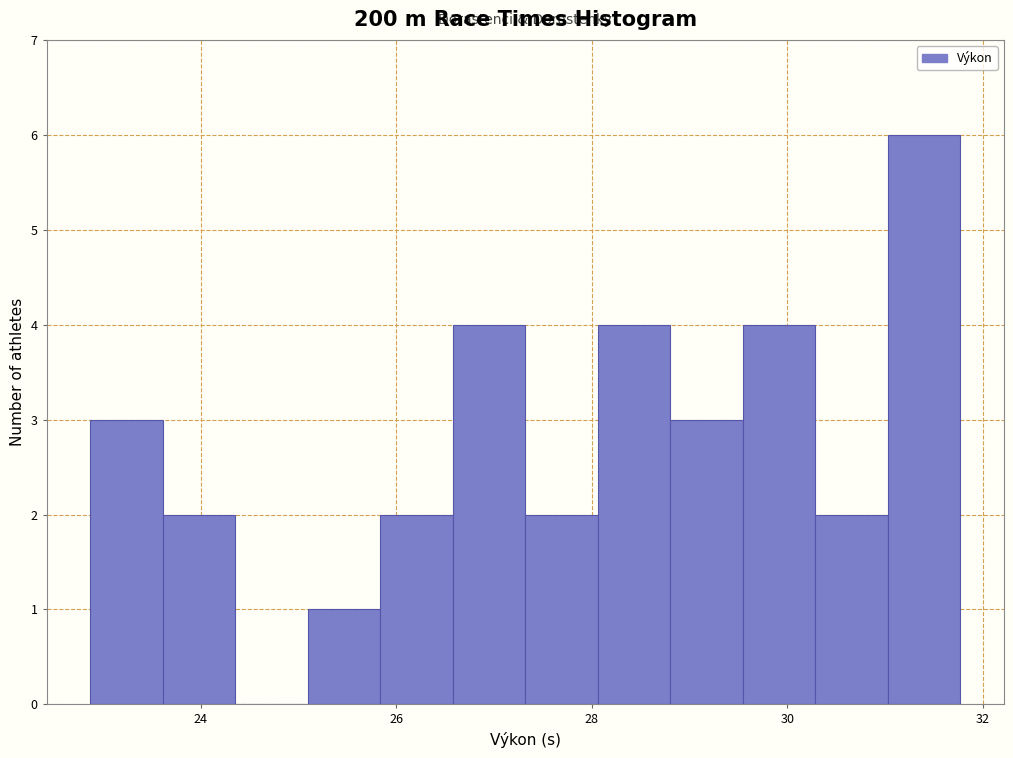

Read against the x-axis, roughly where is the centre of the tallest bar?

31.4